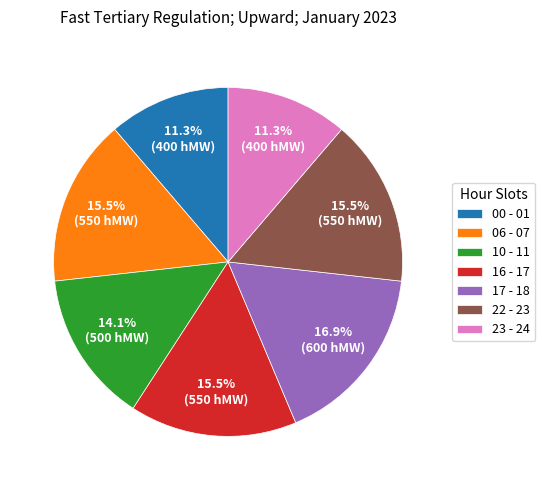

Which slice is the largest?

17 - 18